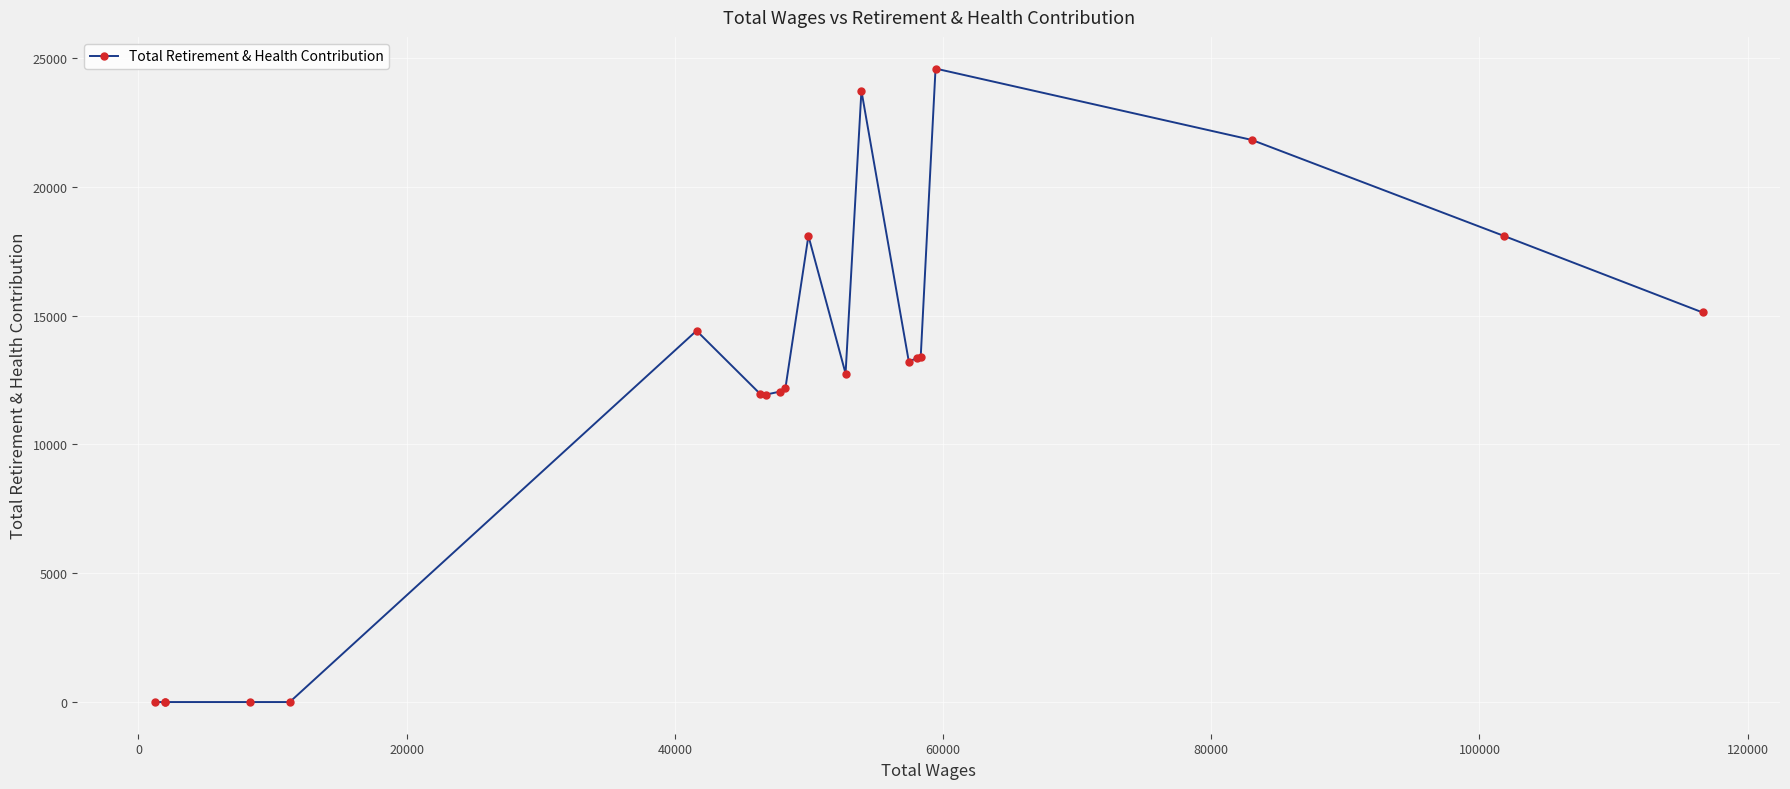

What is the maximum value shown in the chart?

24588